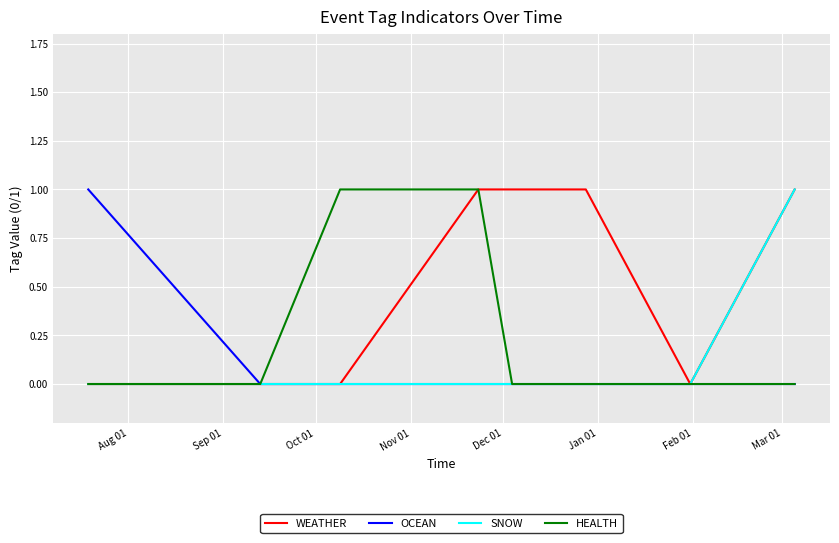

What is the maximum value shown in the chart?

1